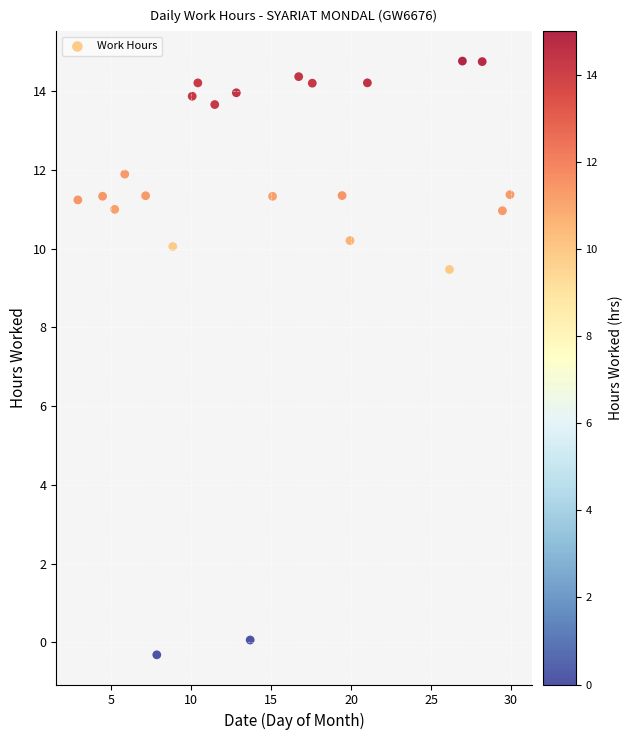

What Y value in the scatter plot is closest to 7?

9.5